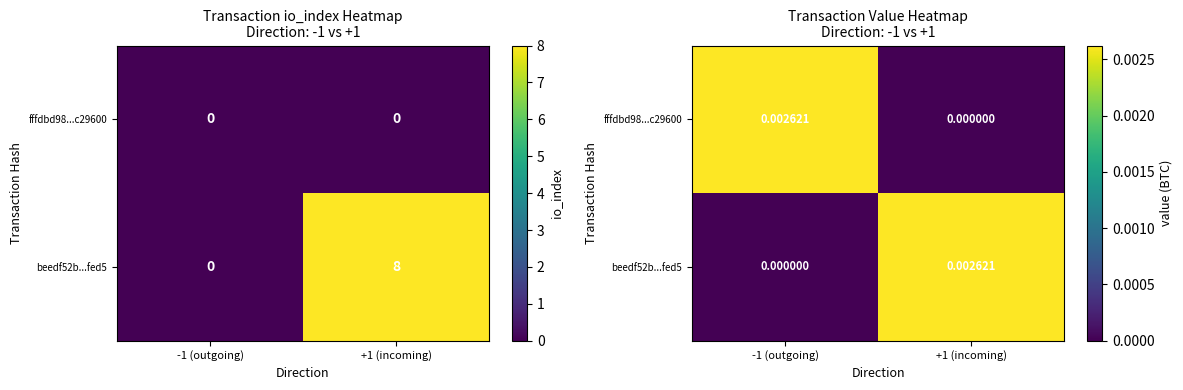

Count the beedf52b...fed5 values in the range 0 to 1.

2